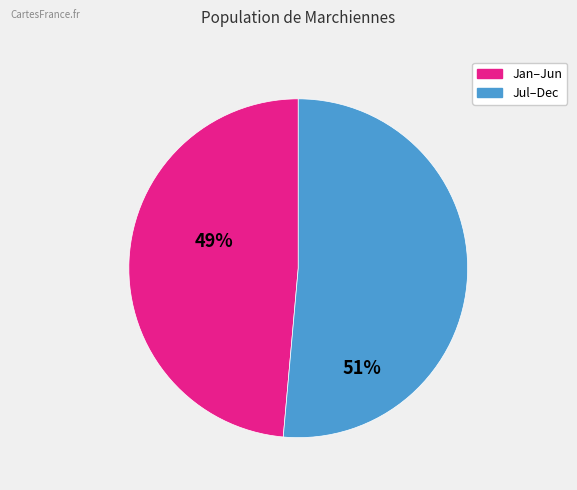

Is there a majority slice in this chart?

Yes